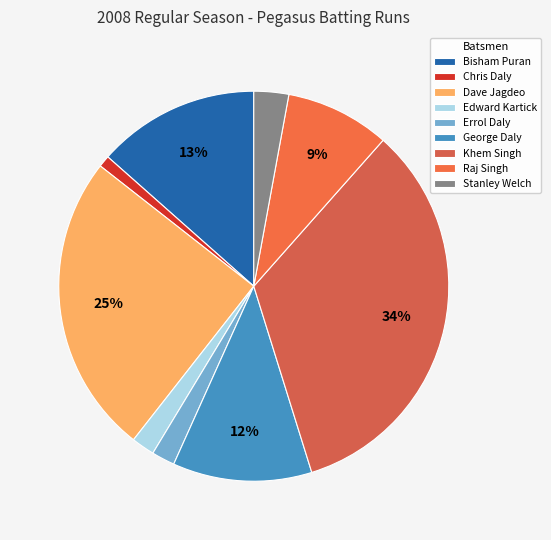

True or false: Errol Daly accounts for 1% of the total.

False